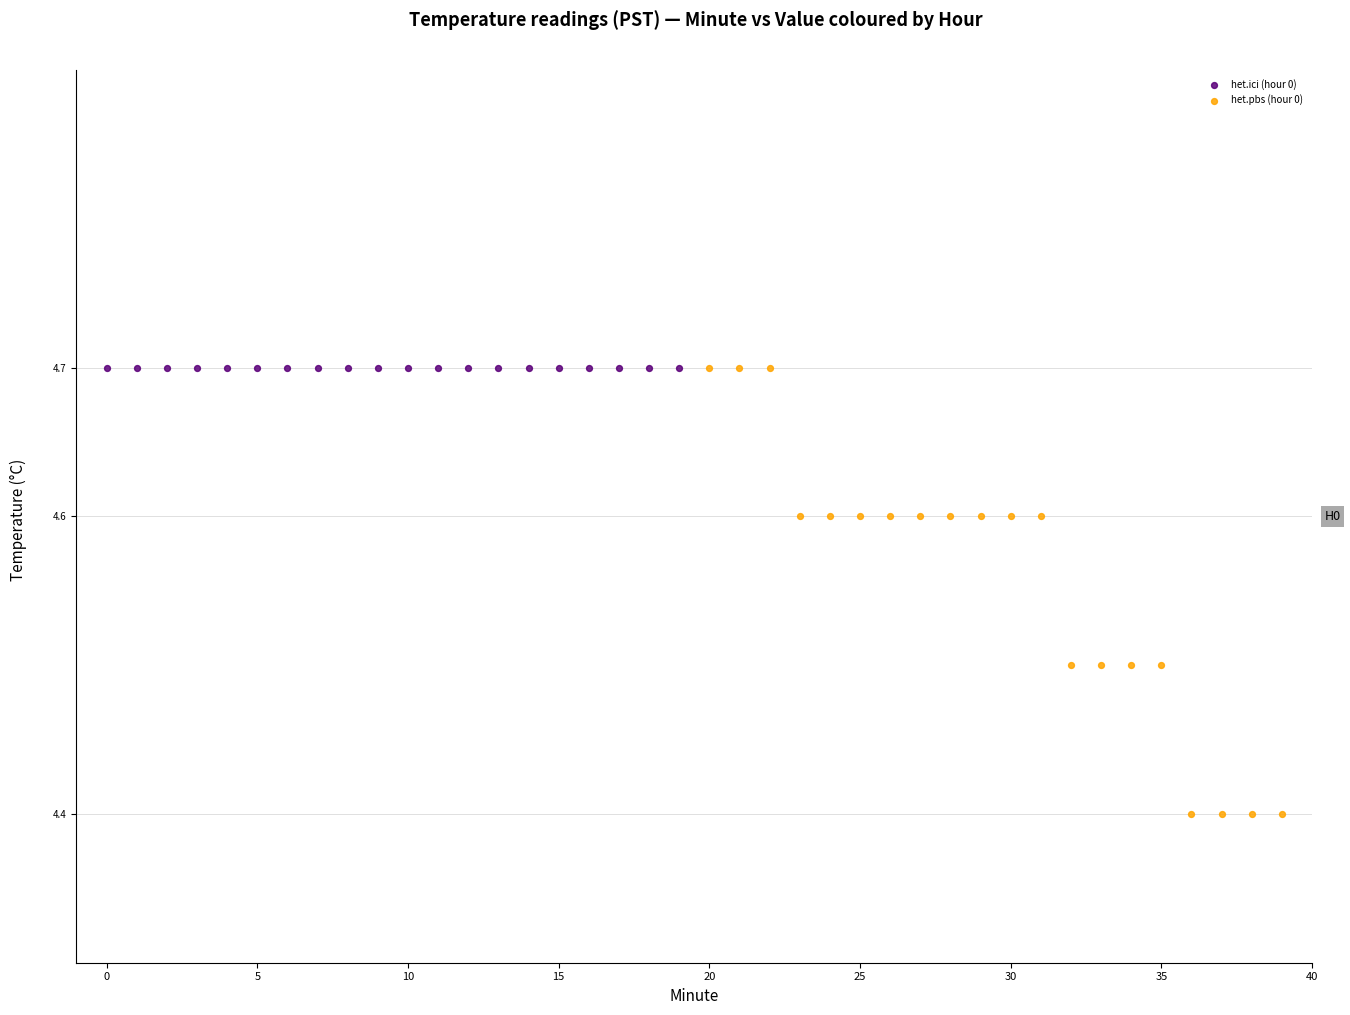

Which series reaches the minimum Y coordinate?

het.pbs (hour 0)